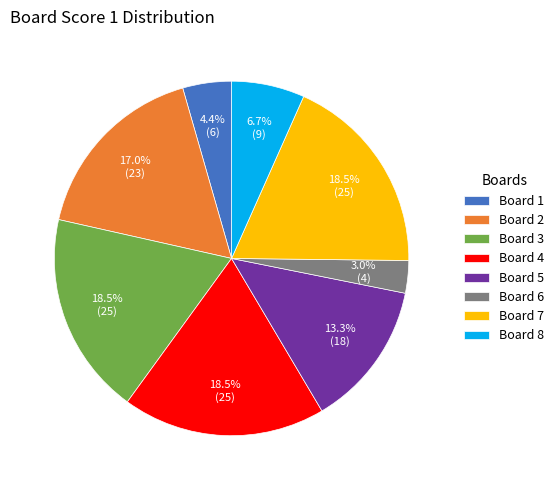

How many slices are in this pie chart?

8